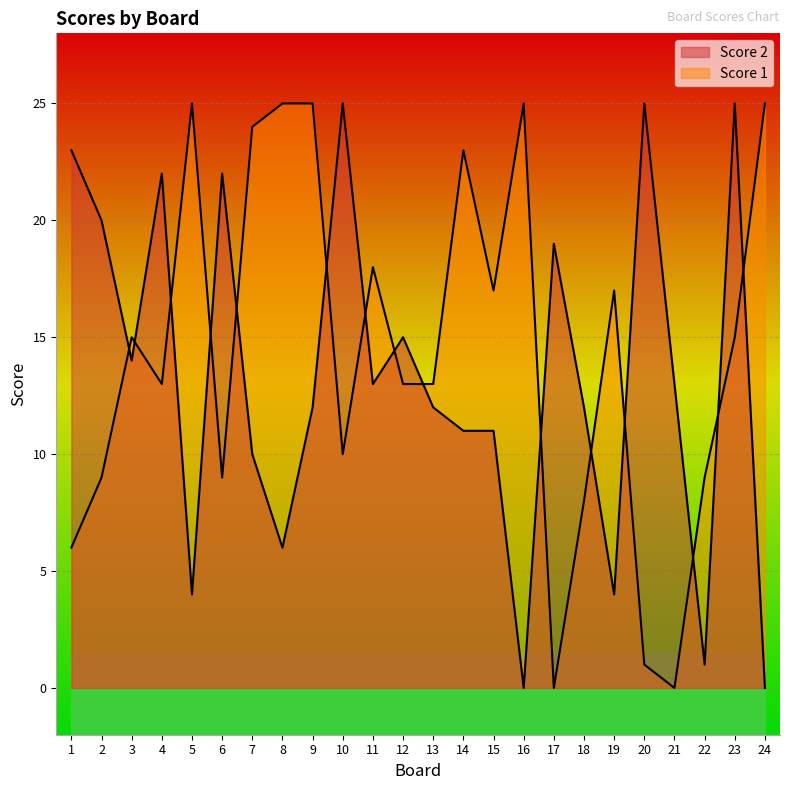

True or false: Score 2 has a value of 13 at 11.

True